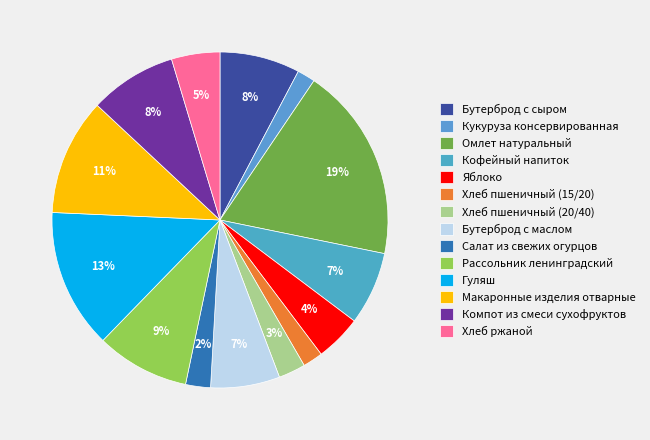

True or false: Хлеб ржаной accounts for 5% of the total.

True